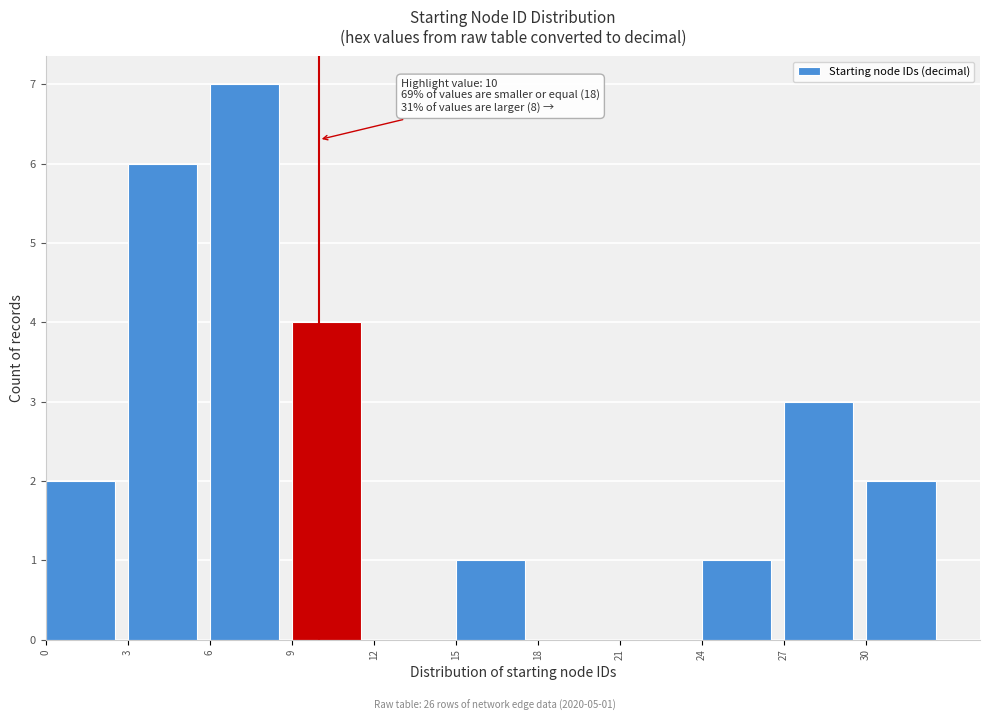

Which range on the x-axis has the tallest bar?

6 to 9